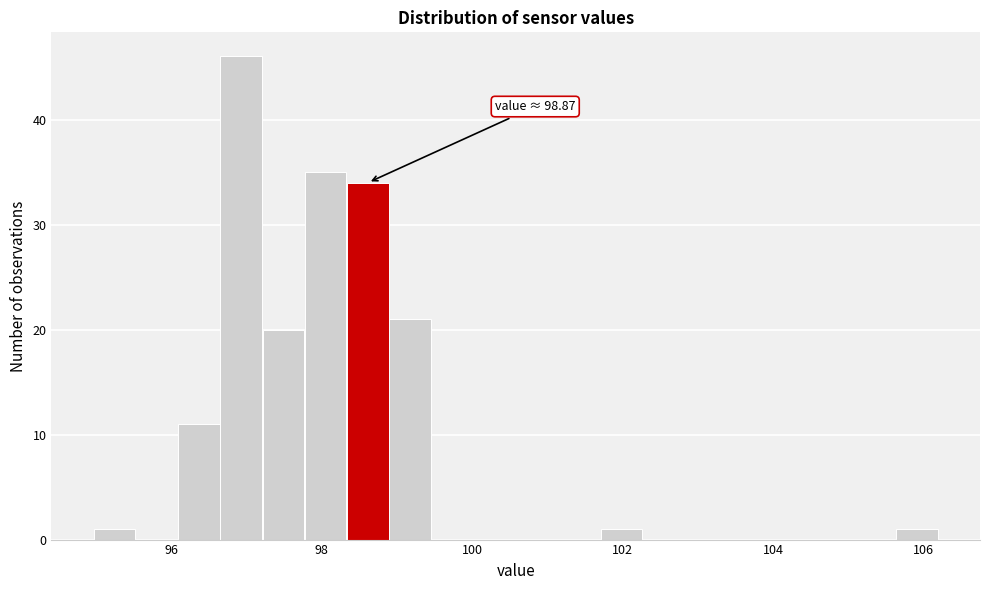

Around what value on the x-axis is the tallest bar? Give the approximate position of its centre, as read against the axis.

97.0